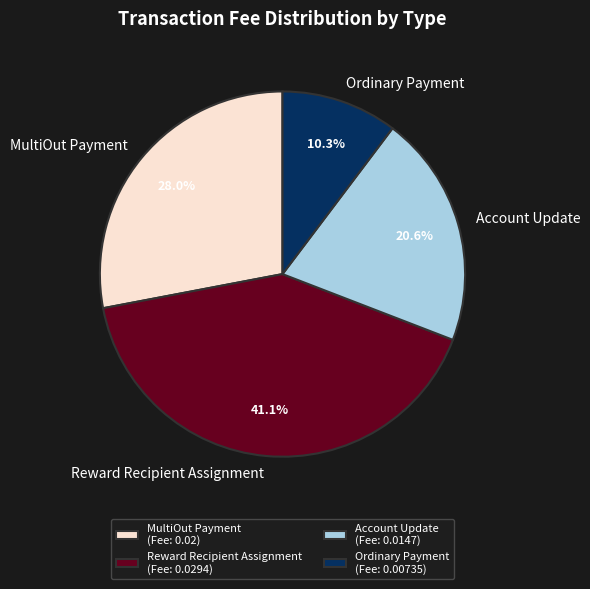

To the nearest percent, what percentage of the pie is MultiOut Payment?

28%